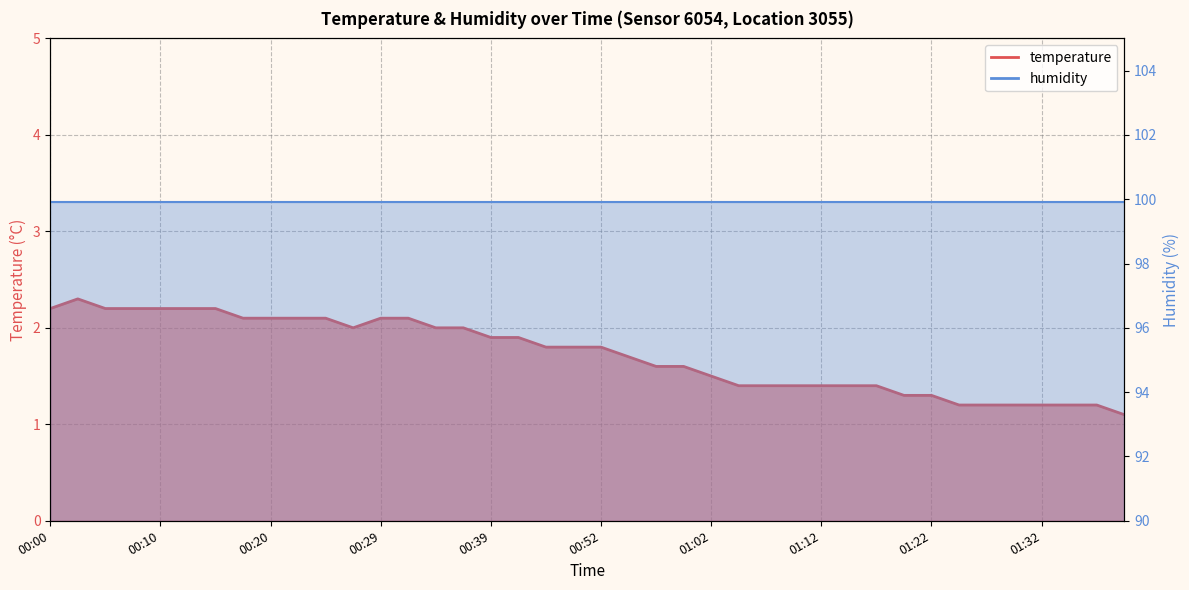

What is the maximum value shown in the chart?

2.3